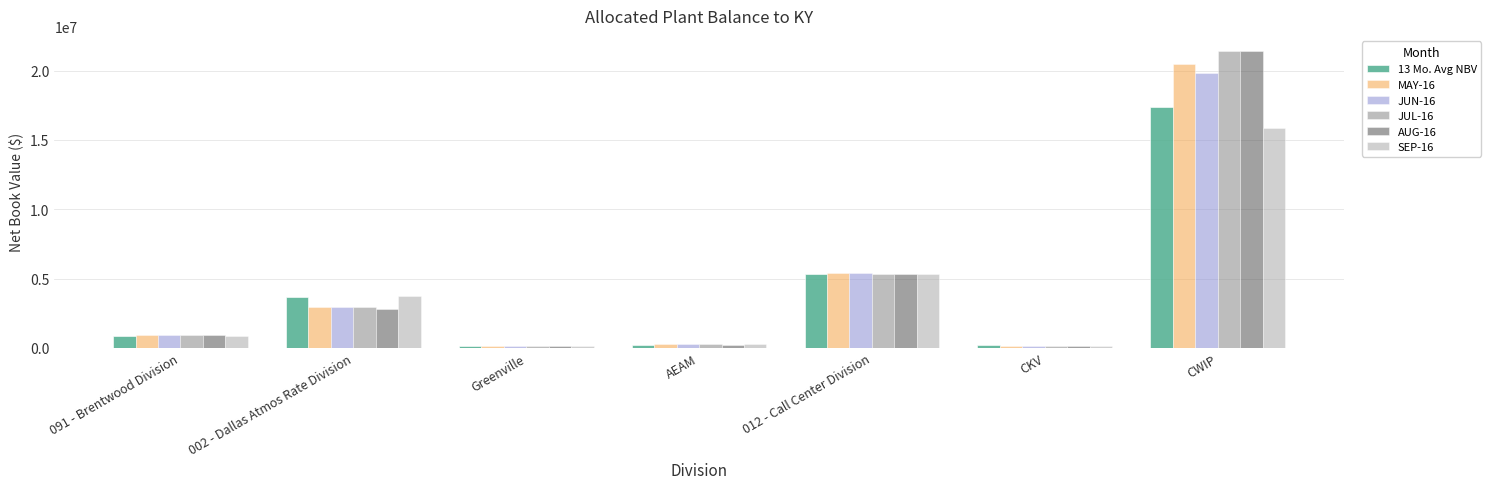

How many series are shown in this chart?

6